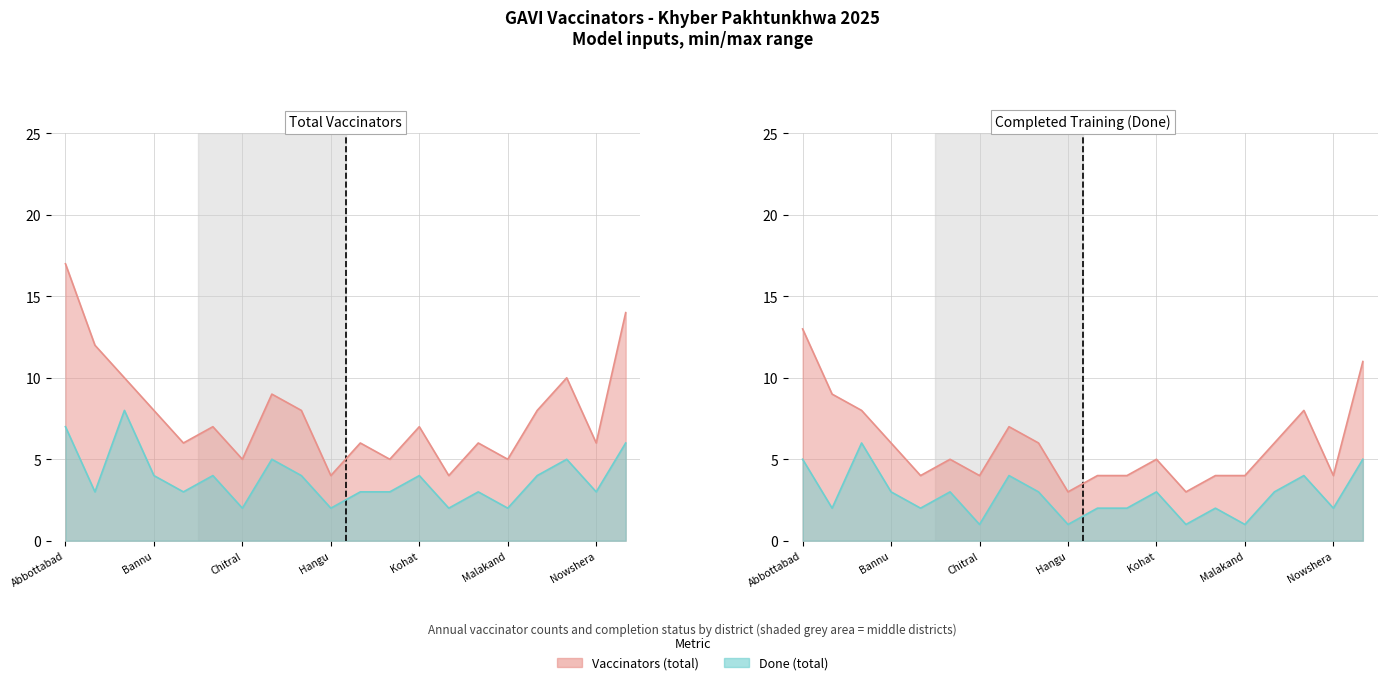

True or false: vaccinator_counts has more than 2 interior local peaks.

True